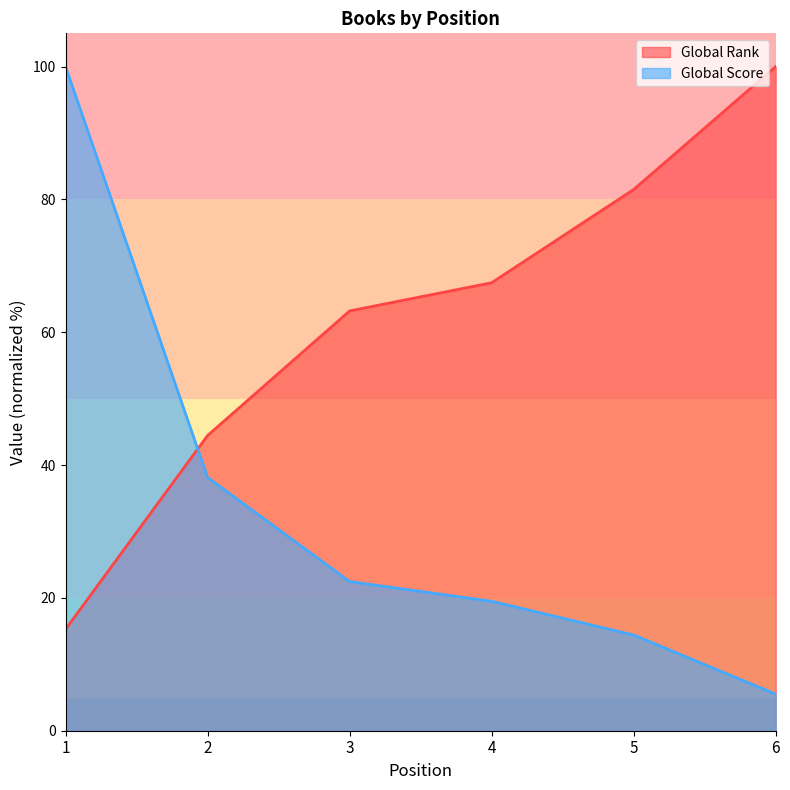

Which series has the largest total across all categories?

Global Rank